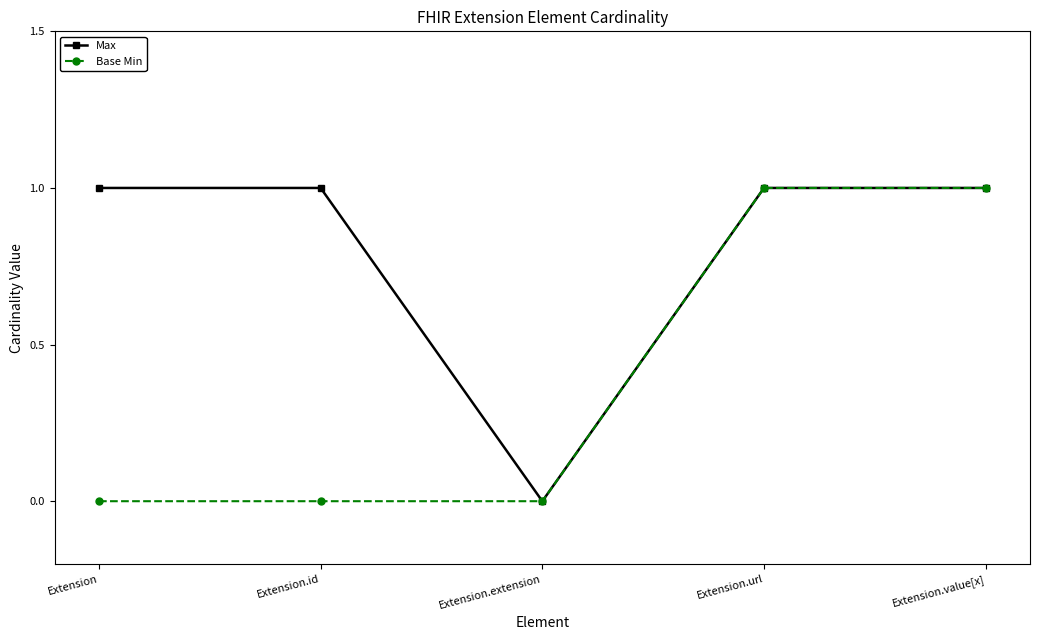

At which label is Max closest to 0?

Extension.extension